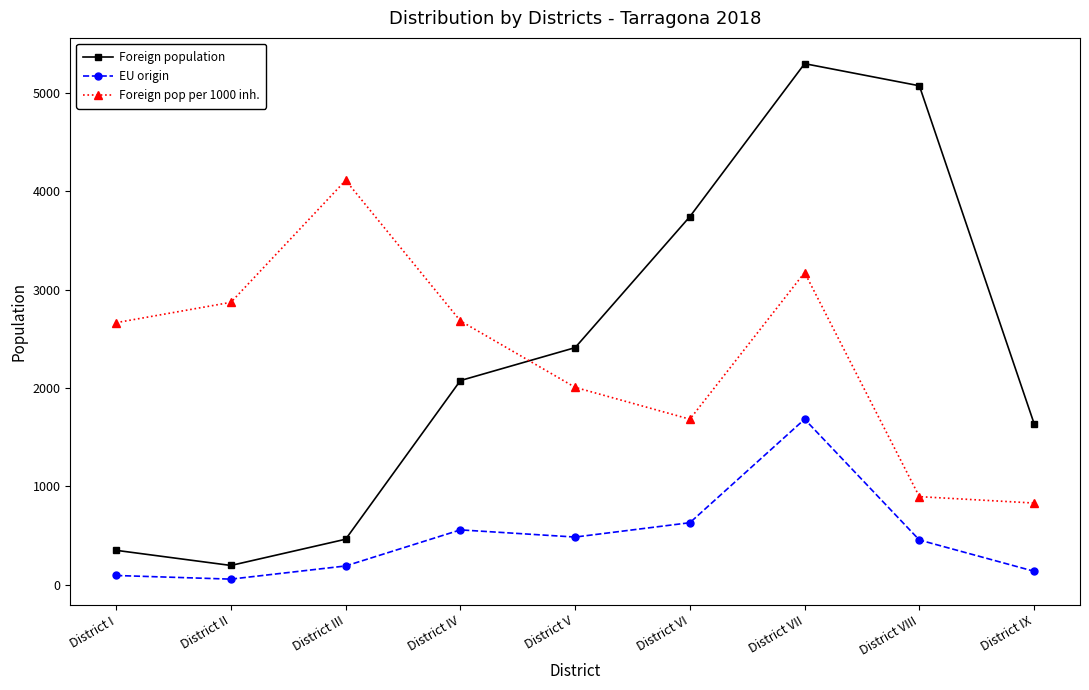

What value does the Foreign population series have at District I, to the nearest 50?

350